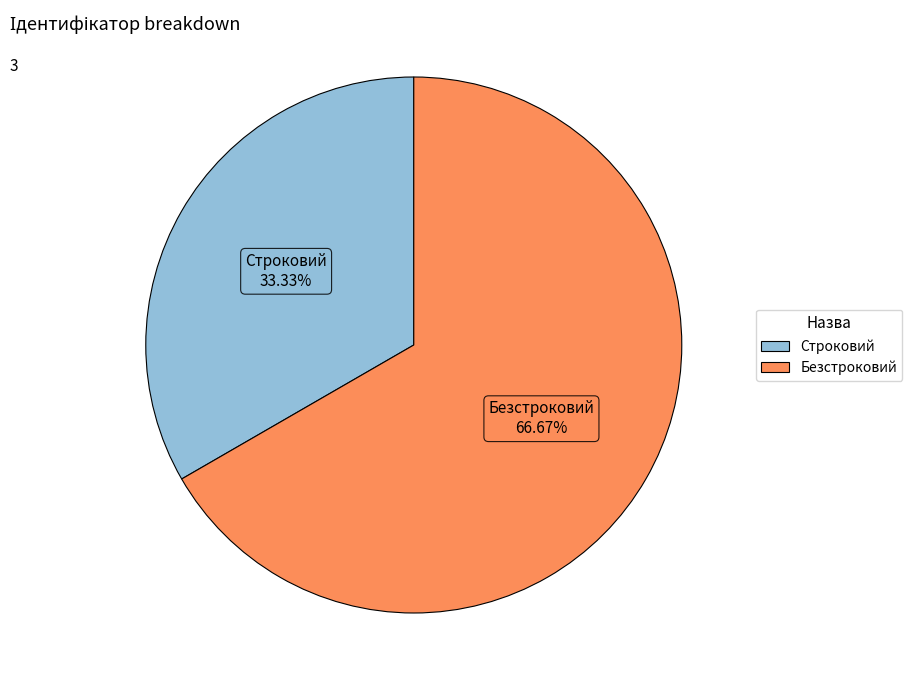

True or false: Строковий accounts for 33% of the total.

True